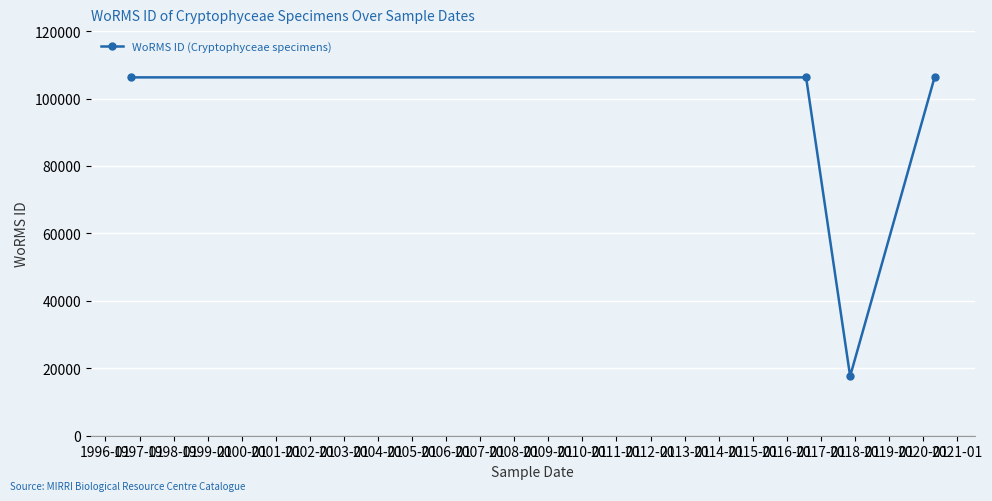

What is the minimum value shown in the chart?

17641